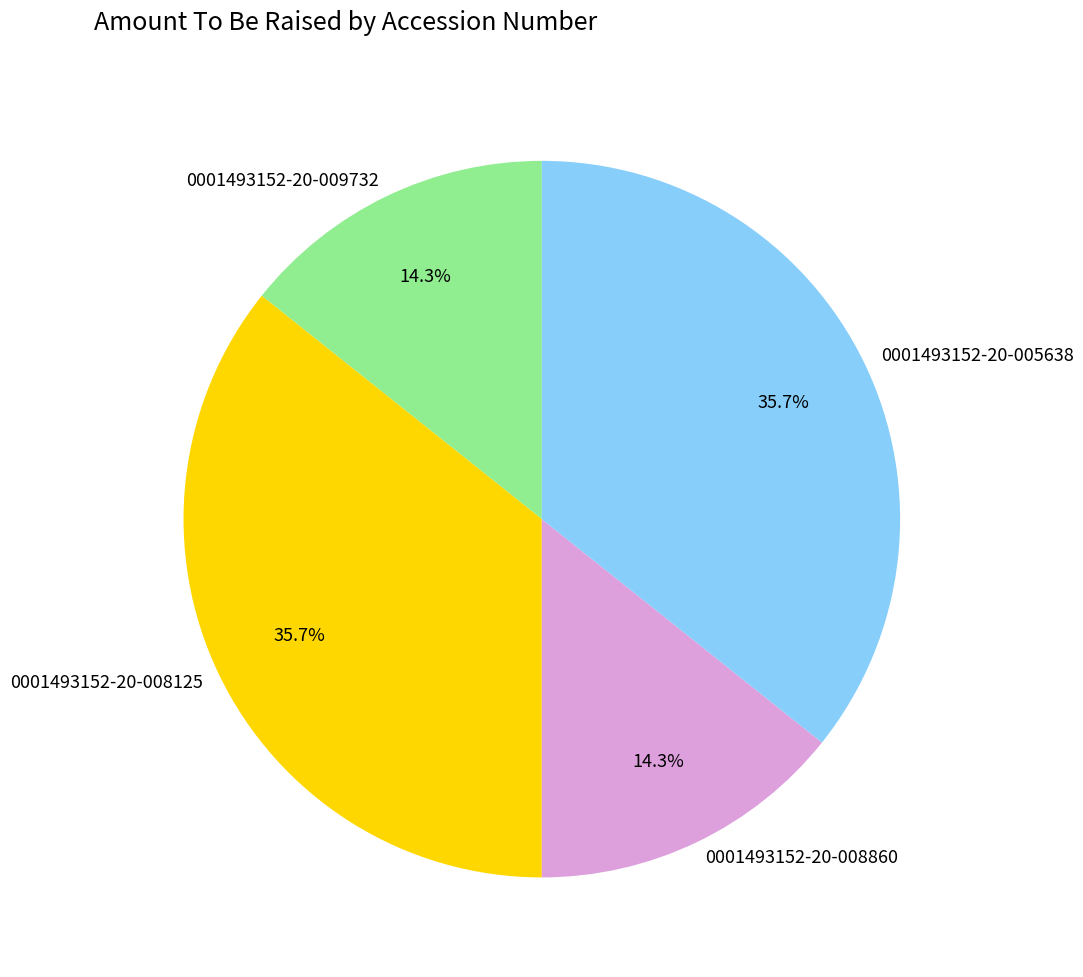

Does 0001493152-20-008860 represent more than half of the total?

No